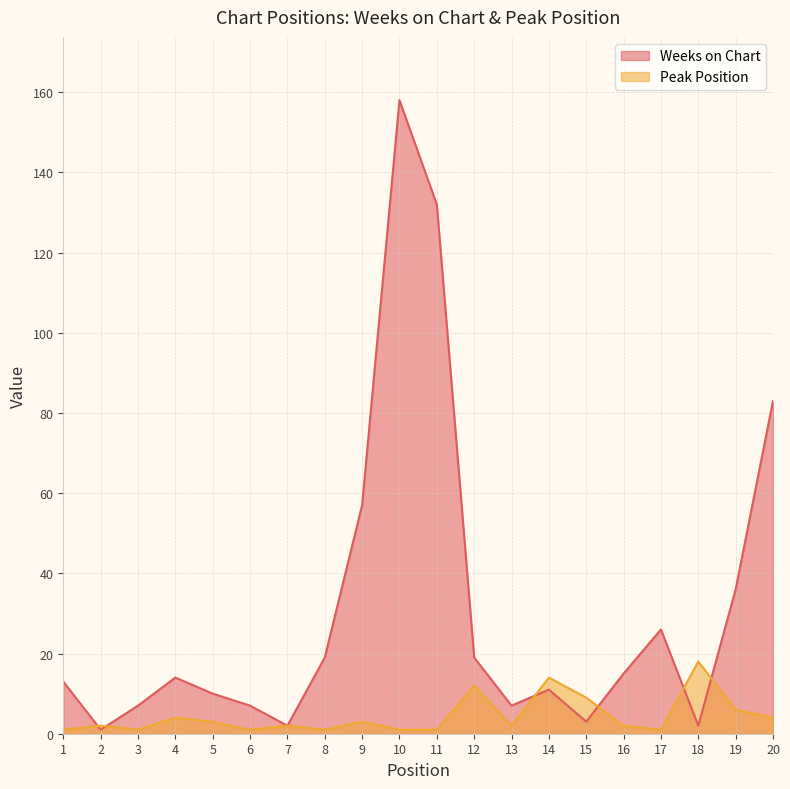

Between which two adjacent categories do Peak Position and Weeks on Chart first intersect?

1 and 2